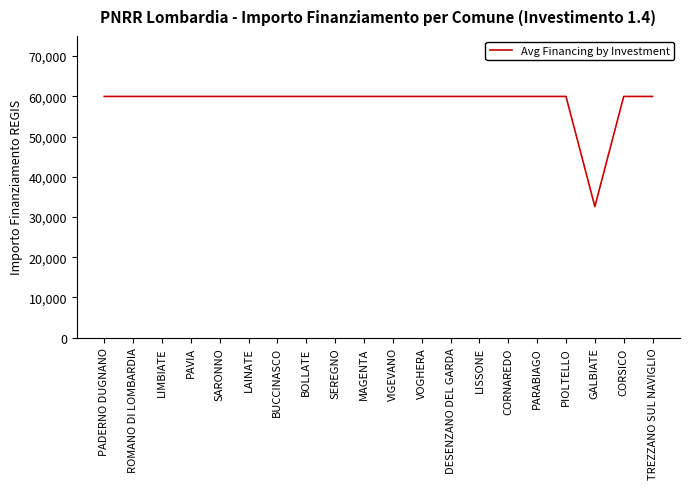

Is it true that the value at CORSICO is 15633?

False